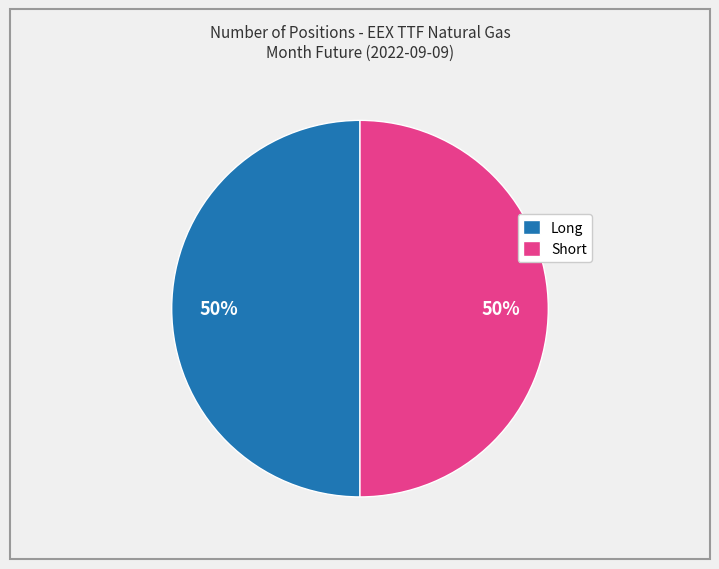

To the nearest percent, what is the average slice percentage?

50%